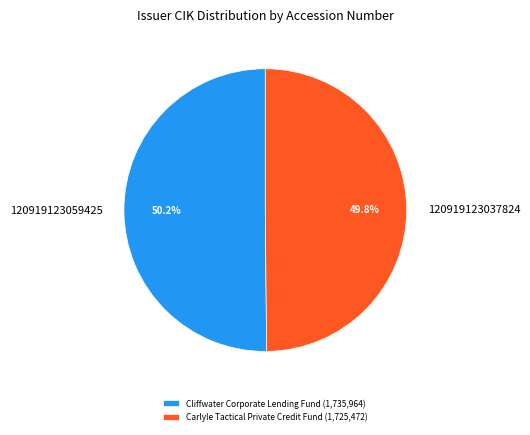

Approximately how many times larger is the value at Carlyle Tactical Private Credit Fund (1,725,472) compared to Cliffwater Corporate Lending Fund (1,735,964)?

1.0